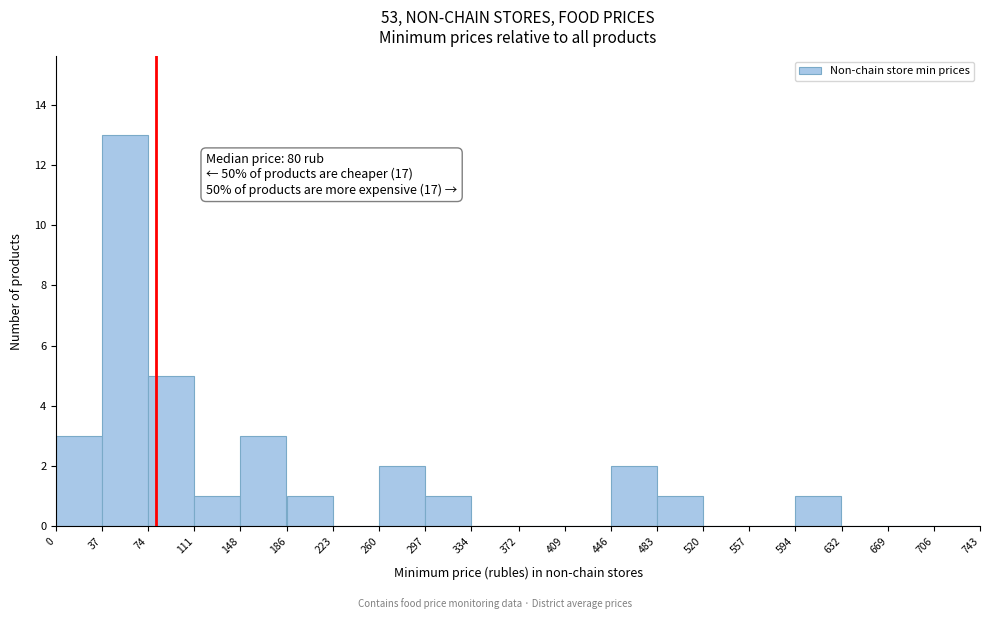

Which range on the x-axis has the tallest bar?

37 to 74